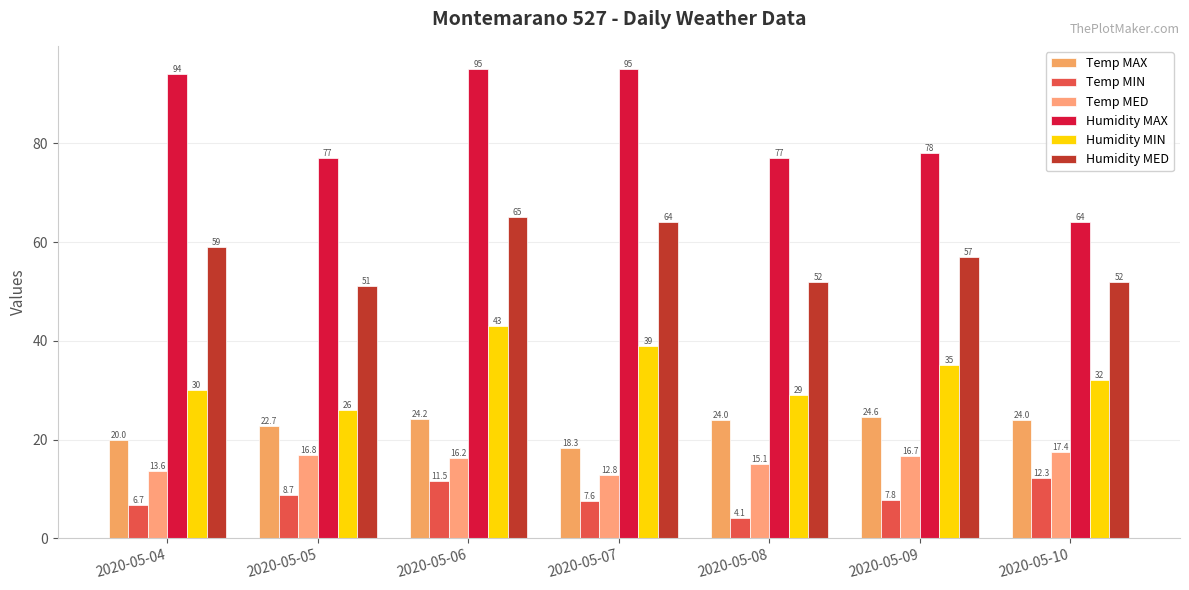

The value of Temp MED at 2020-05-09 is 26.4. True or false?

False